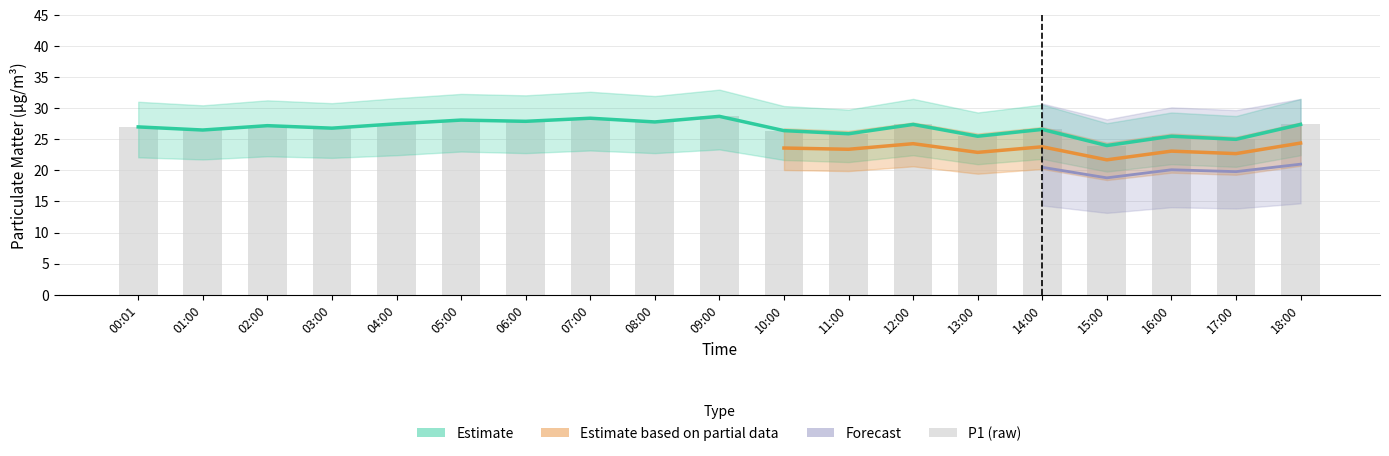

List the labels in order of P4 value, largest first.

09:00, 07:00, 05:00, 06:00, 08:00, 04:00, 12:00, 18:00, 02:00, 00:01, 03:00, 14:00, 01:00, 10:00, 11:00, 13:00, 16:00, 17:00, 15:00